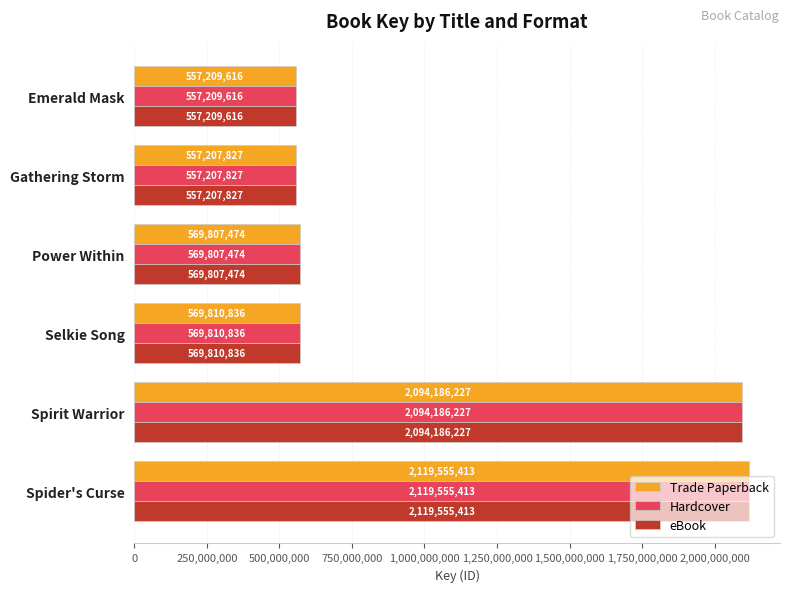

Rank the categories by Hardcover value from highest to lowest.

Spider's Curse, Spirit Warrior, Selkie Song, Power Within, Emerald Mask, Gathering Storm